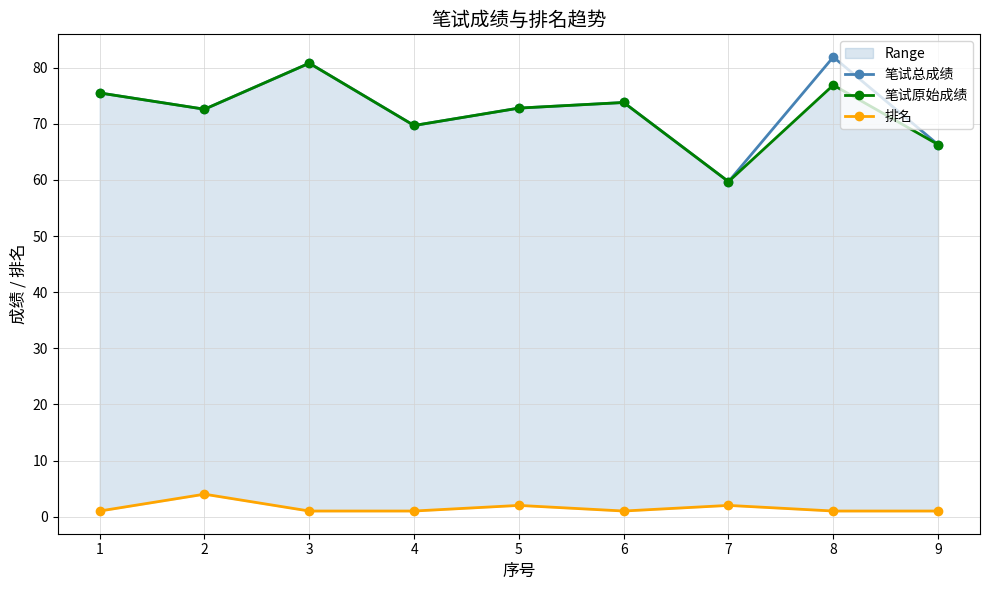

True or false: 排名 and 笔试总成绩 cross at least once.

False